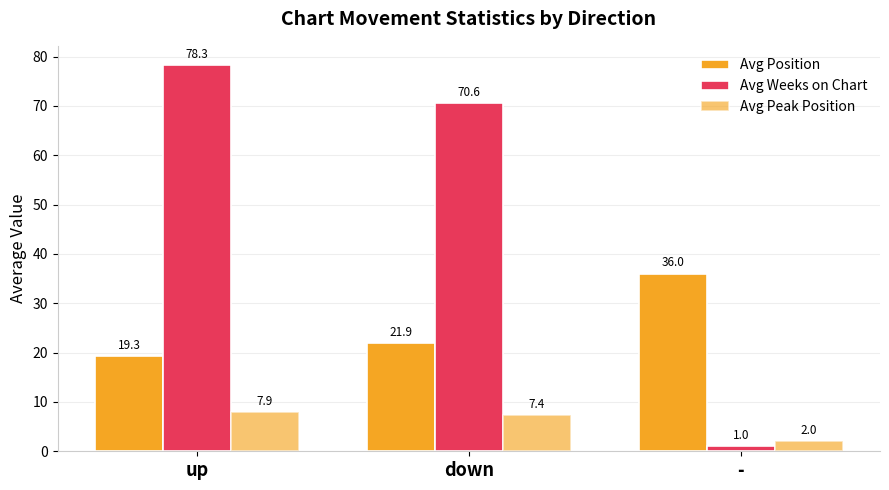

How many bars are there in each group?

3